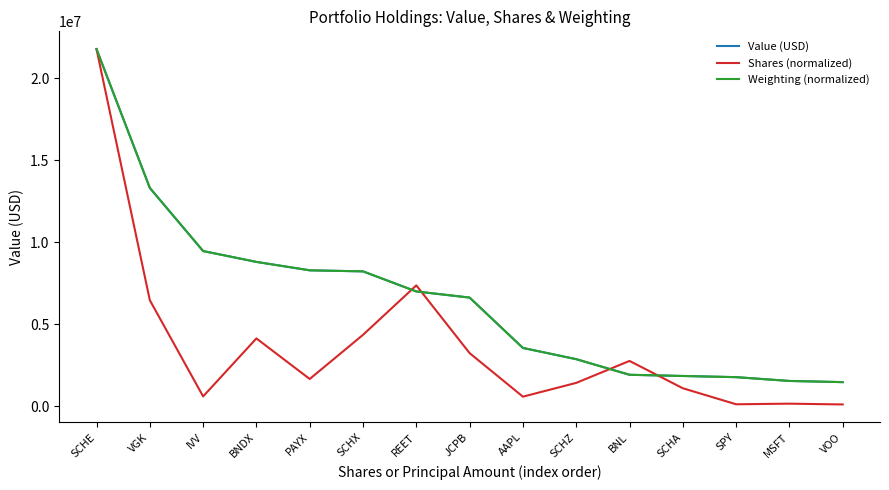

What is the spread (max minus min) of values at SCHZ?

1446385.9